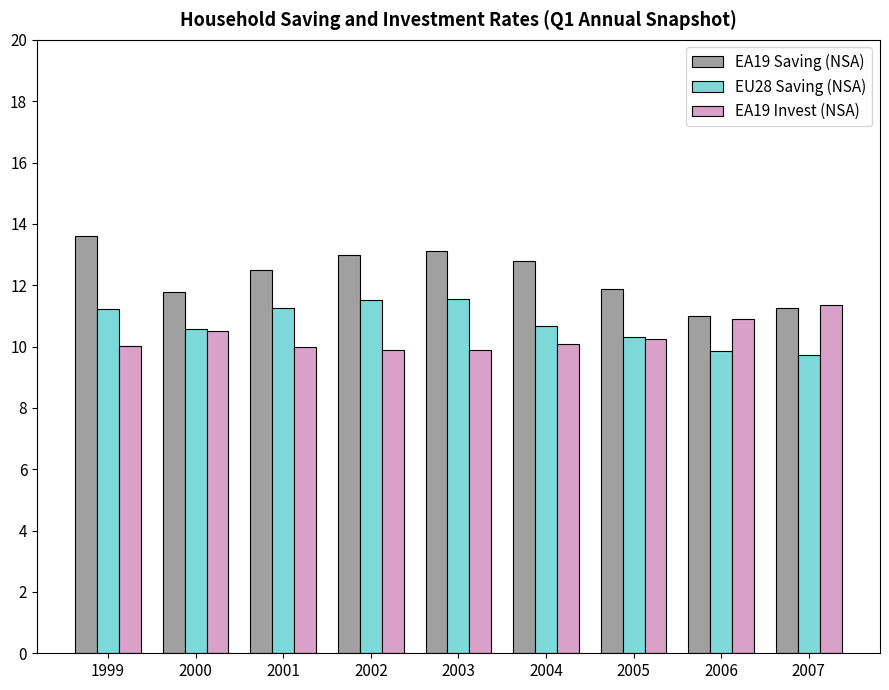

Which label corresponds to the largest value in the chart?

1999